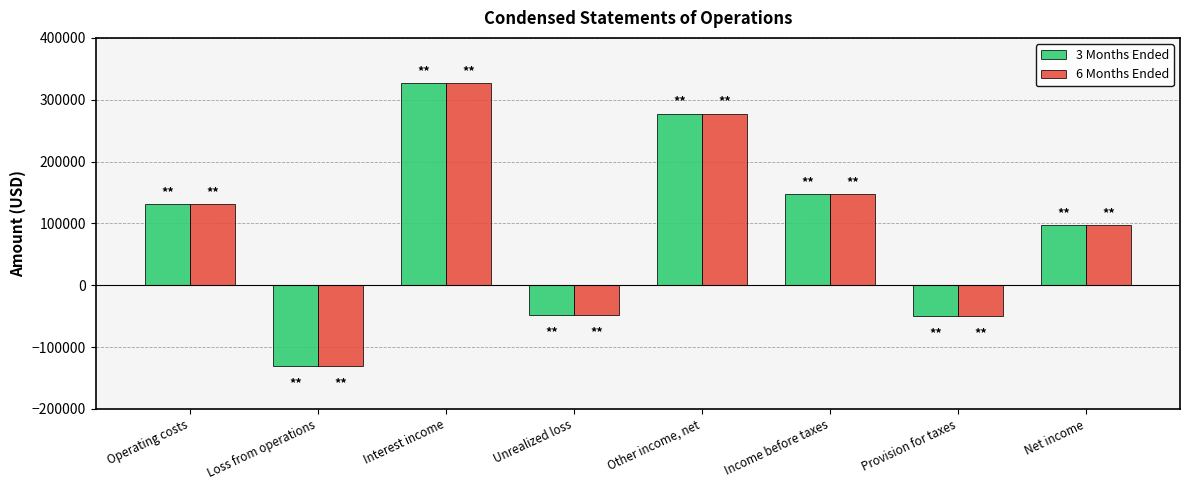

Does the chart contain stacked bars?

No